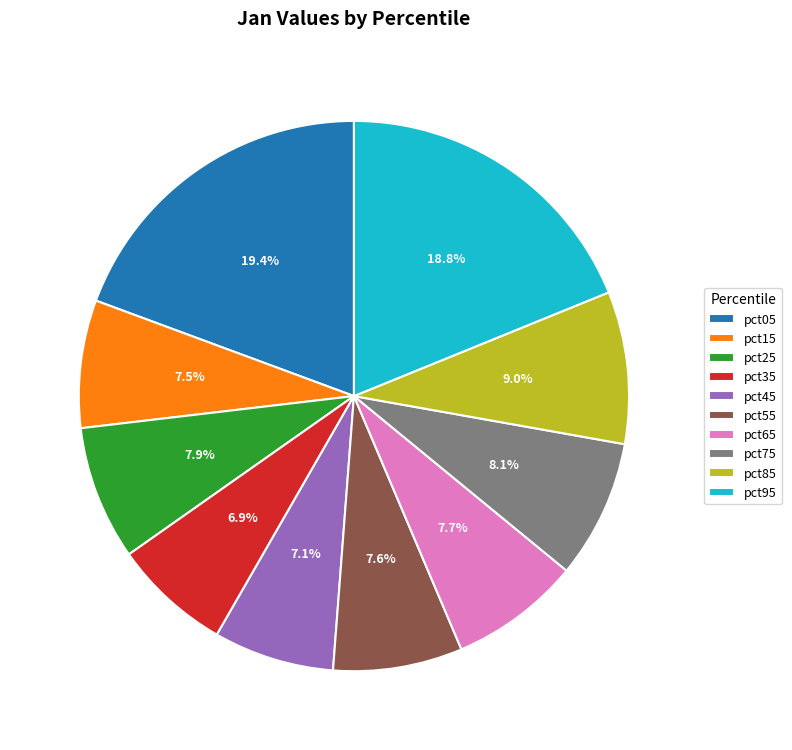

True or false: pct95 accounts for 13% of the total.

False